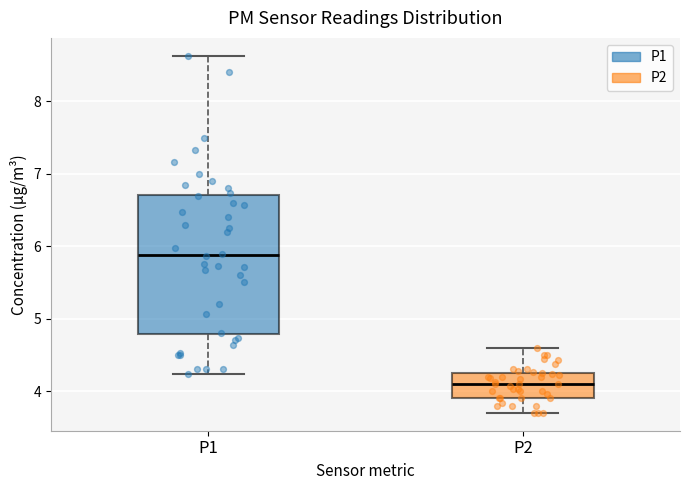

Reading left to right, read every box against the y-axis: the position of its median line, the range the box covers, and the ends of its whiskers. The values are not printed on the chart, so give them approximately, as read against the axis.

P1: median 5.9, box 4.8 to 6.7, whiskers 4.2 to 8.6
P2: median 4.1, box 3.9 to 4.3, whiskers 3.7 to 4.6